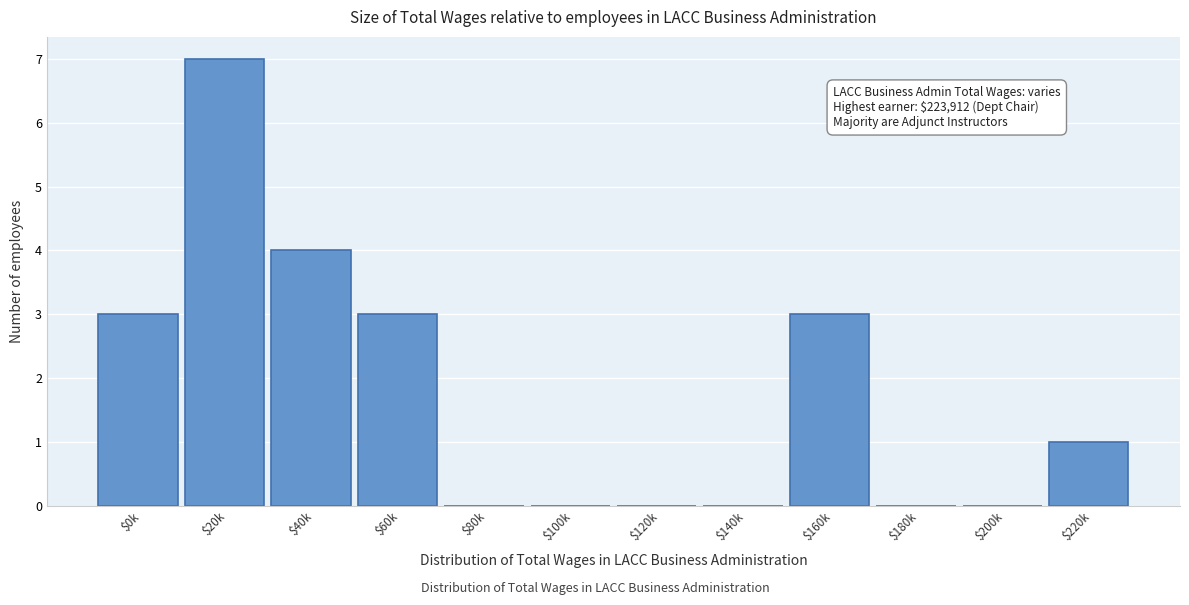

What is the maximum value shown in the chart?

7